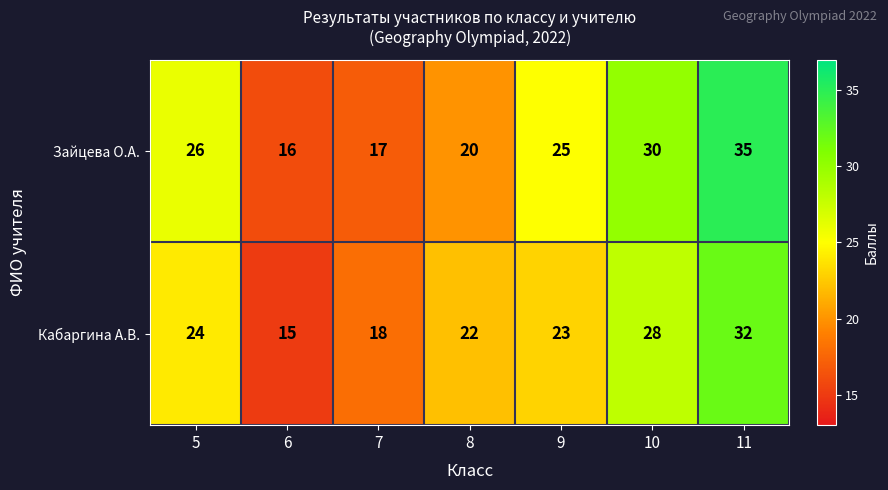

What is the difference between the Кабаргина А.В. values at 5 and 6?

9